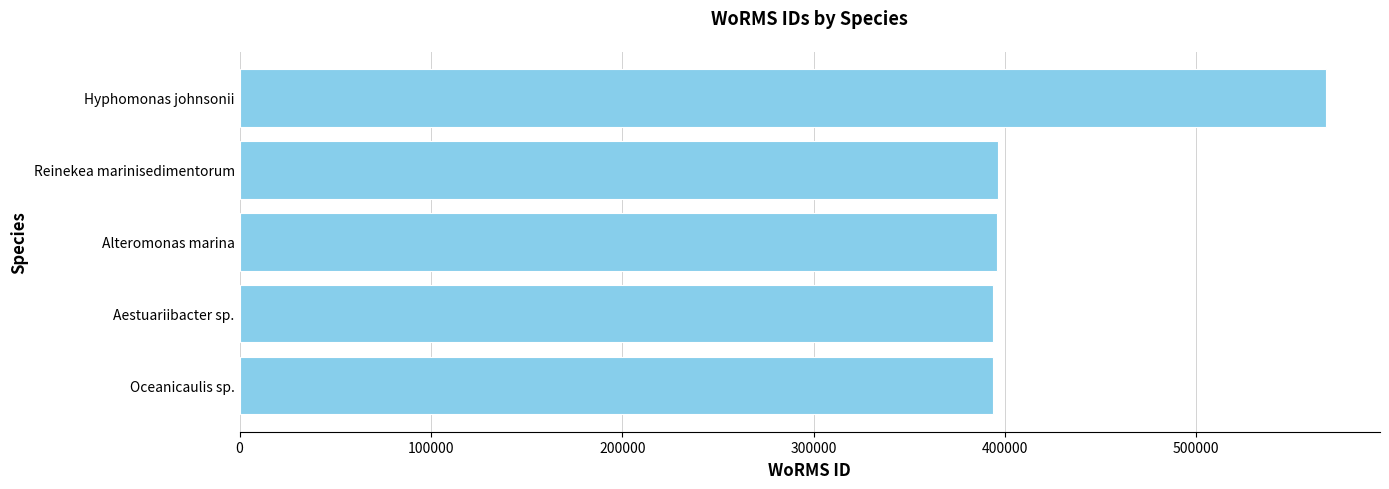

What is the difference between the maximum and minimum values?

173971